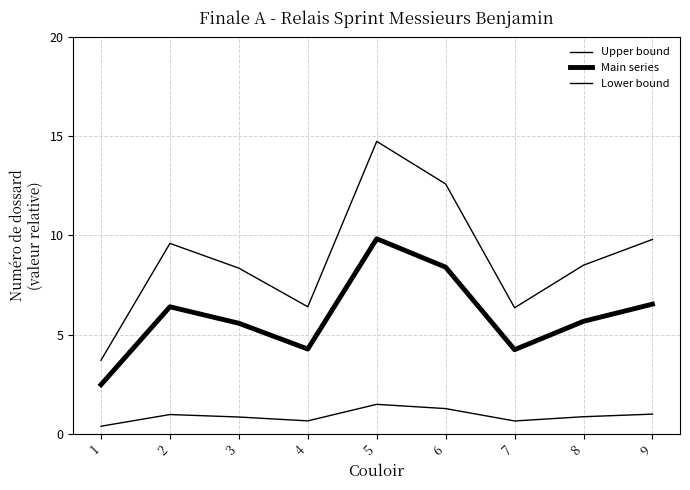

Reading left to right, what are all the values shown in this chart?

Upper bound: 3.7	9.6	8.3	6.4	14.8	12.6	6.3	8.5	9.8
Main series: 2.5	6.4	5.6	4.3	9.8	8.4	4.2	5.7	6.5
Lower bound: 0.4	1.0	0.8	0.6	1.5	1.3	0.6	0.8	1.0